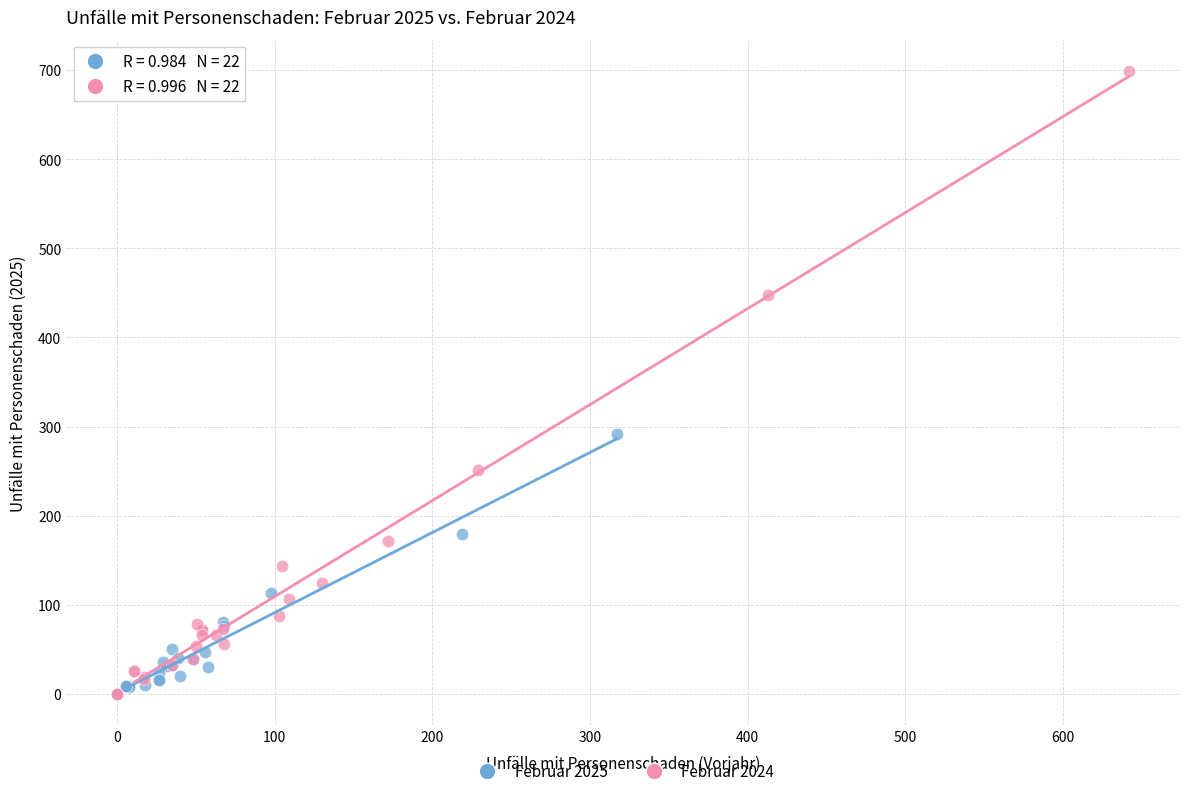

Which series reaches the maximum Y coordinate?

Februar 2024